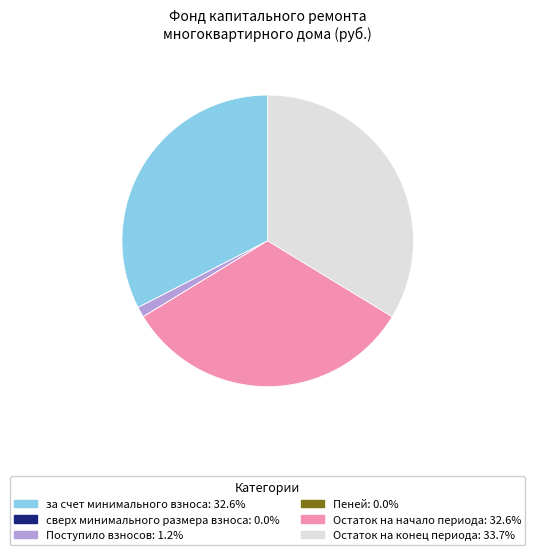

Does any single category account for the majority?

No